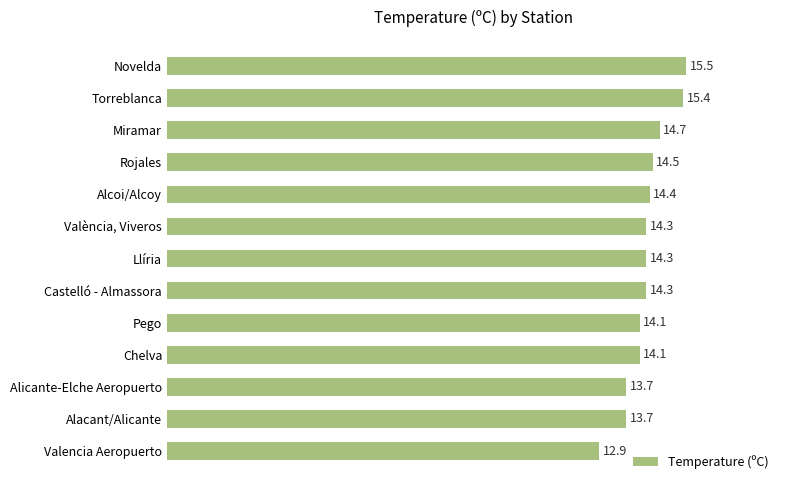

The chart shows a value of 21.4 at València, Viveros. True or false?

False